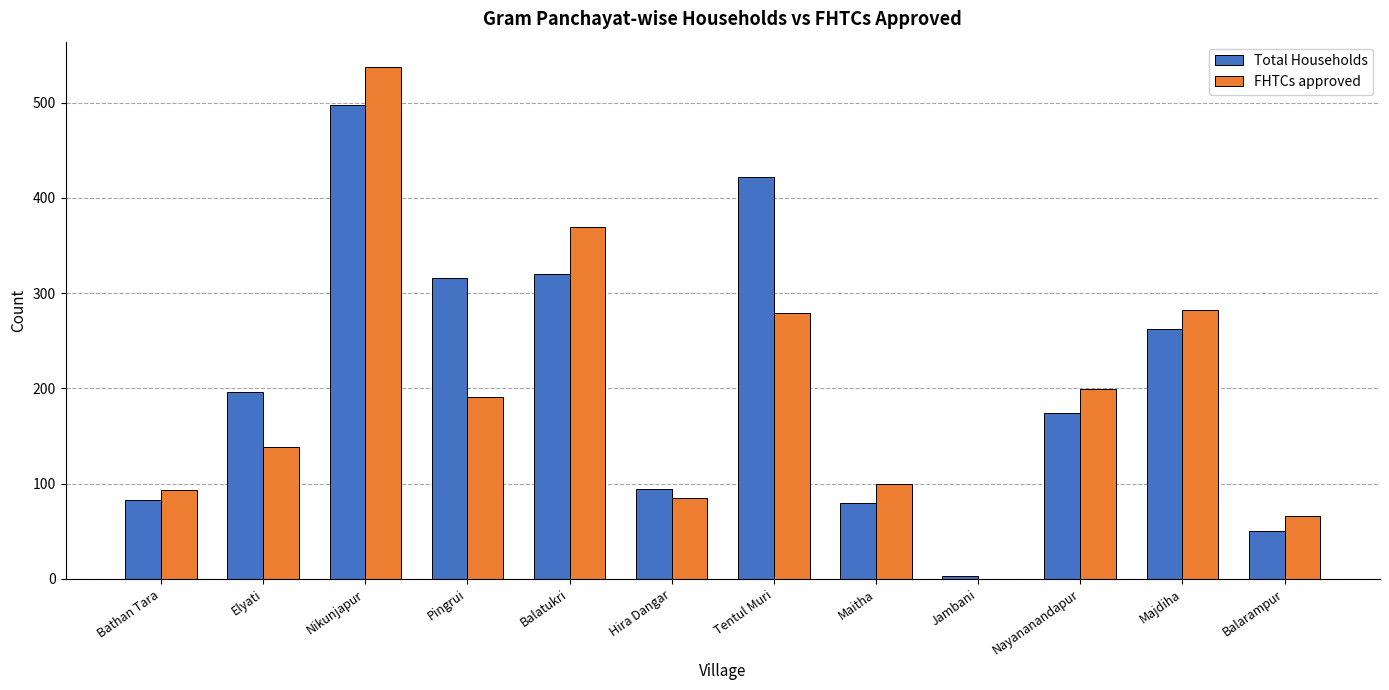

Are the bars grouped side by side (vs. stacked)?

Yes